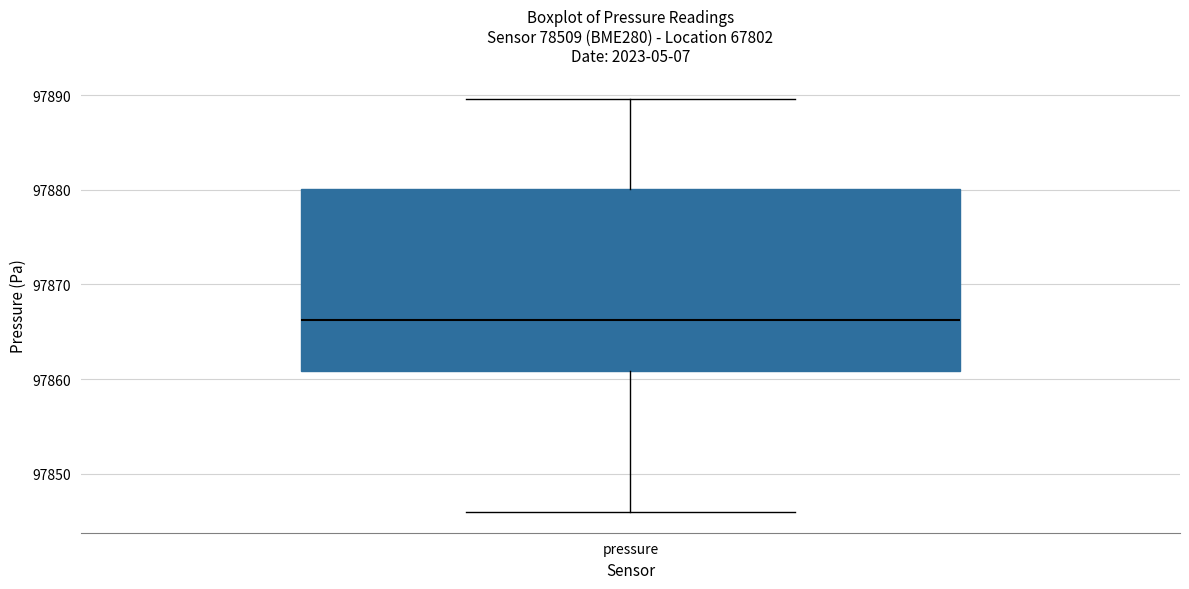

Where is the upper edge of the box for pressure on the y-axis? The values are not printed on the chart, so give them approximately, as read against the axis.

97880